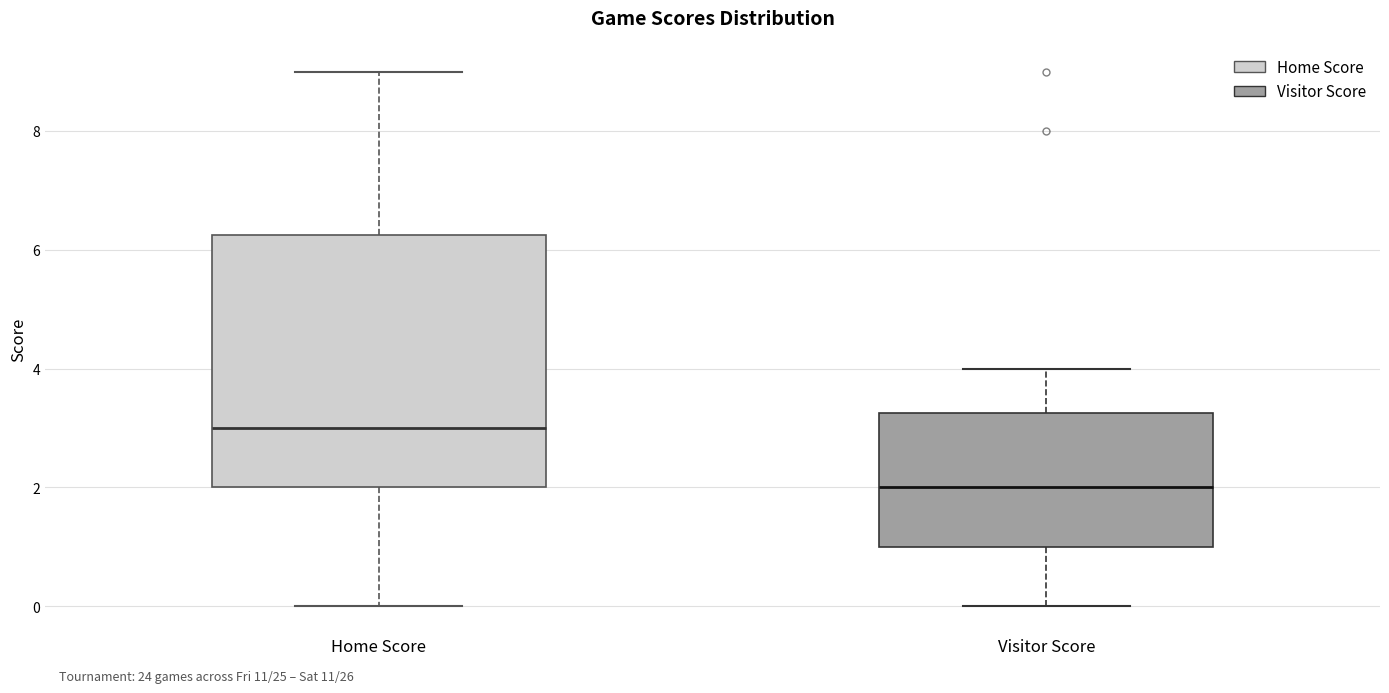

Reading left to right, read every box against the y-axis: the position of its median line, the range the box covers, and the ends of its whiskers. The values are not printed on the chart, so give them approximately, as read against the axis.

Home Score: median 3.0, box 2.0 to 6.2, whiskers 0.0 to 9.0
Visitor Score: median 2.0, box 1.0 to 3.2, whiskers 0.0 to 4.0